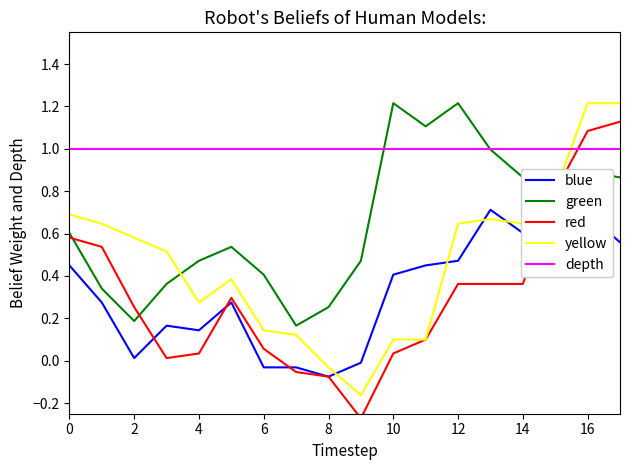

What is the average value of the blue series?

0.3